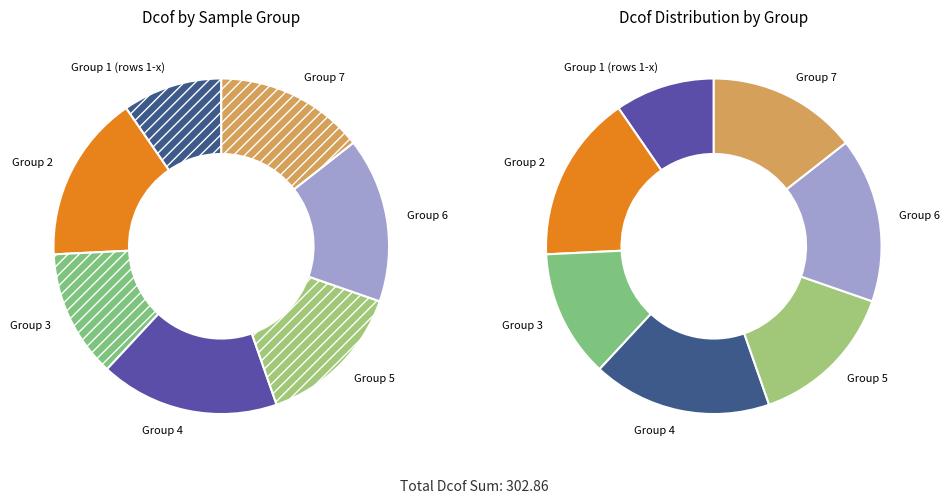

Does 7_2_CH0 account for over 50% of the chart?

No